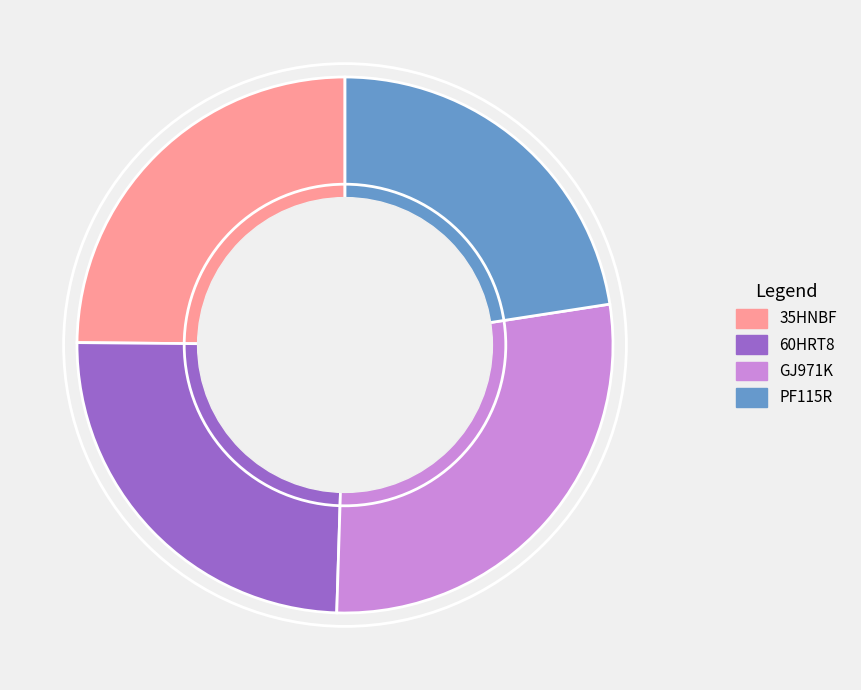

Is the sum of PF115R and 35HNBF greater than half?

No